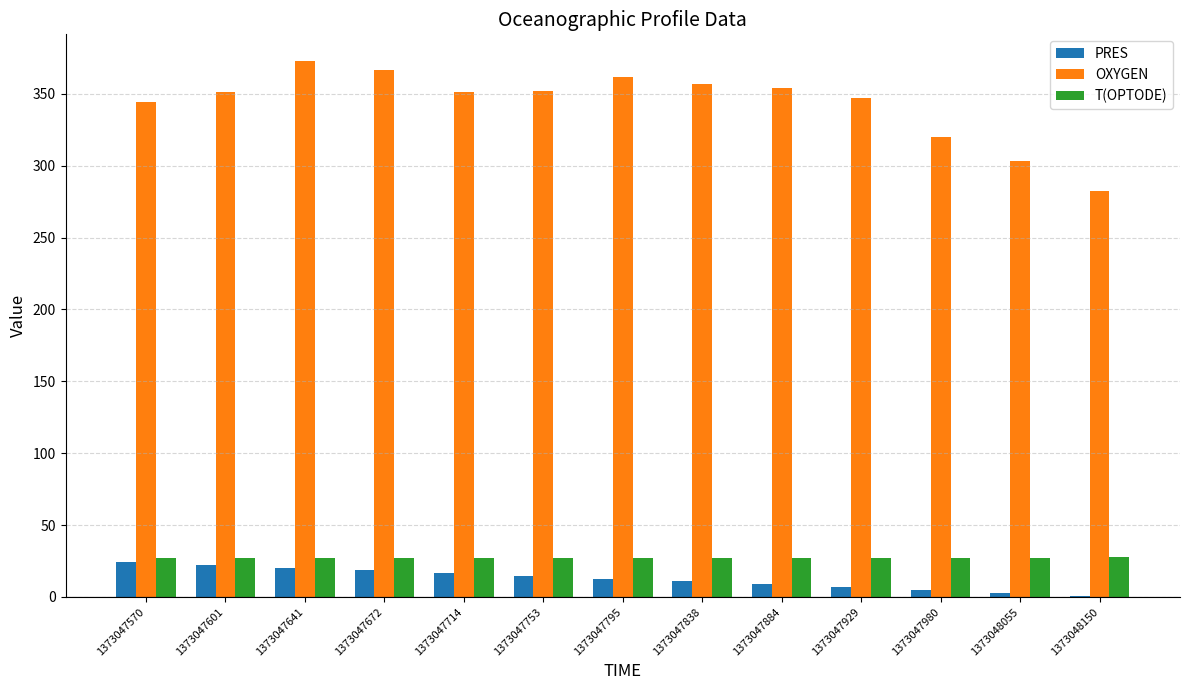

What is the total value across all series at 1373047884?

390.3